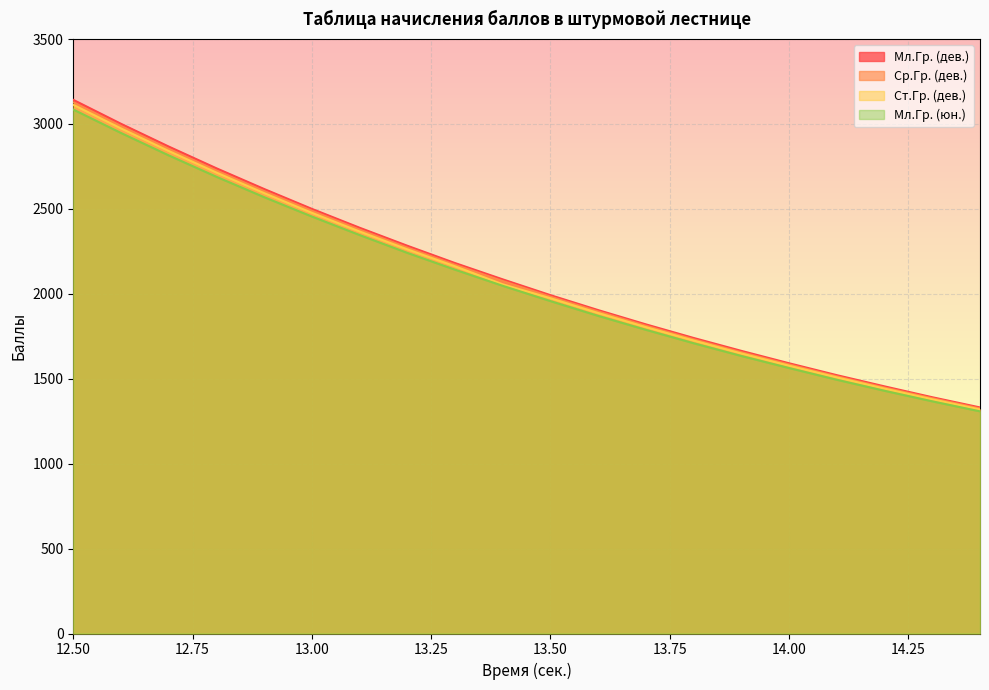

What is the difference between the highest and lowest values at 14.00?

28